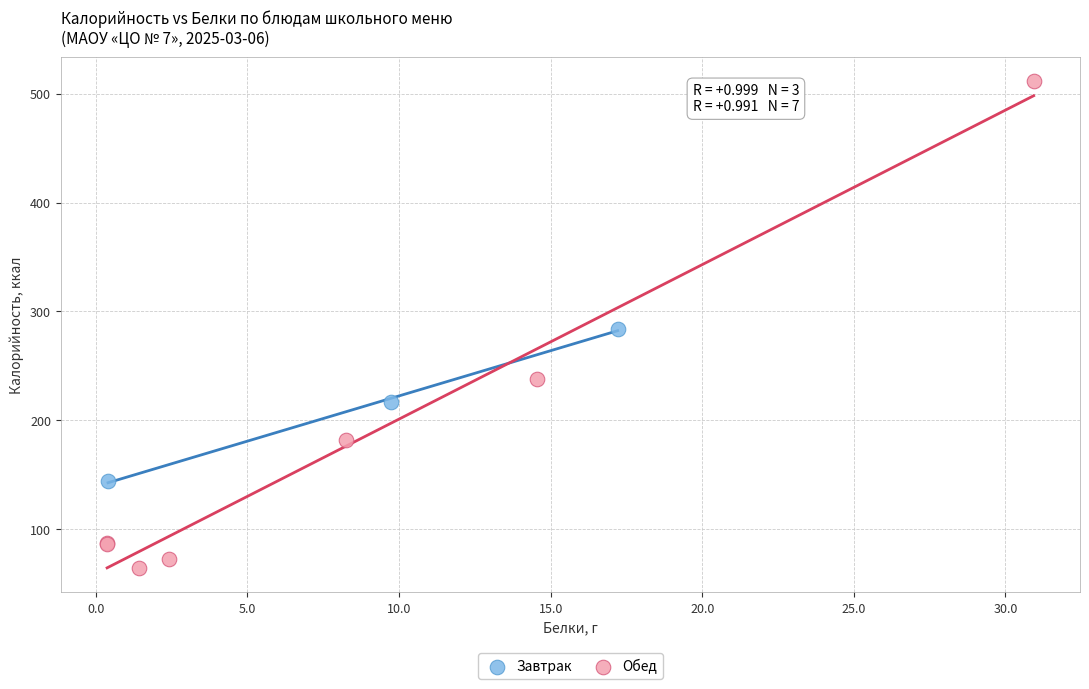

Which series reaches the maximum Y coordinate?

Обед